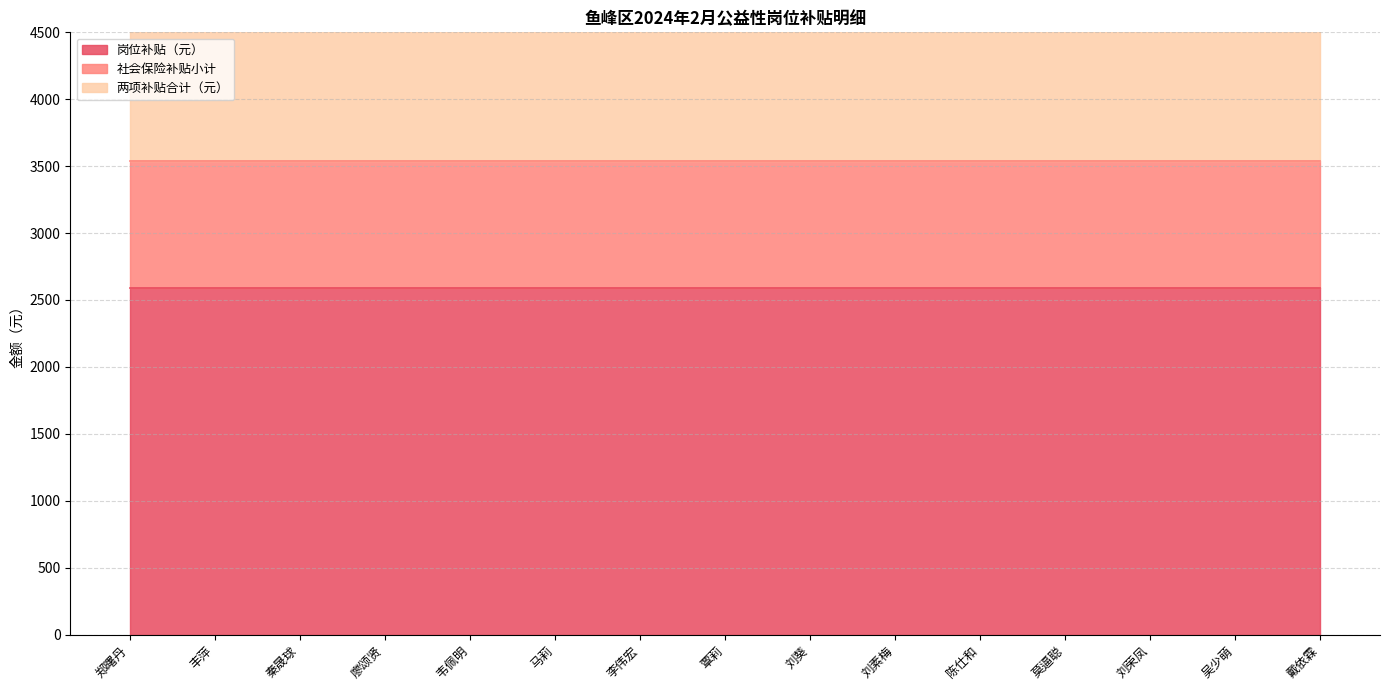

At which category does the chart reach its minimum across all series?

郑曙丹